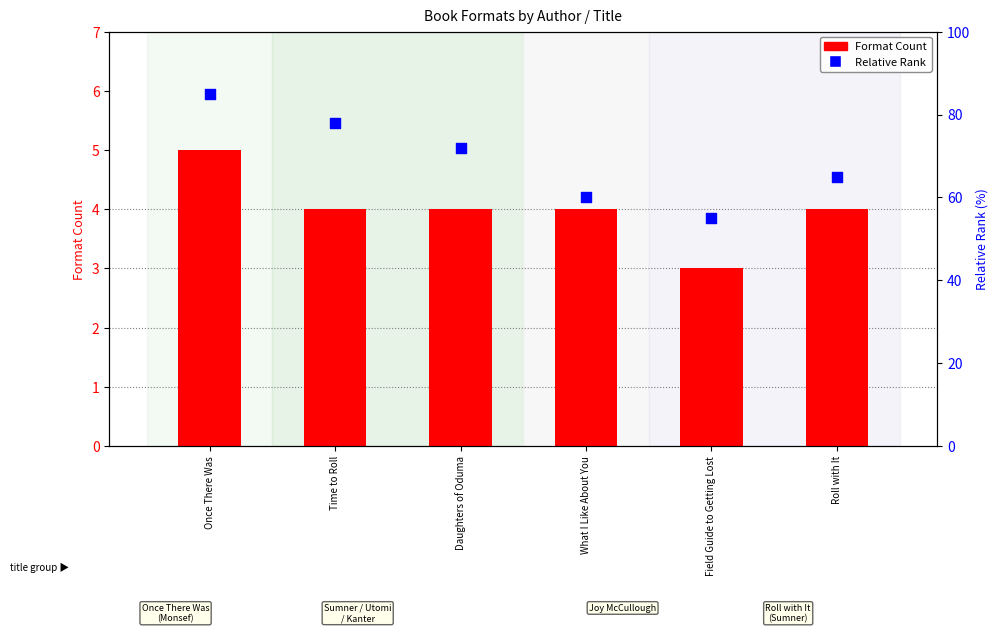

At how many categories does at least one series exceed 17?

6